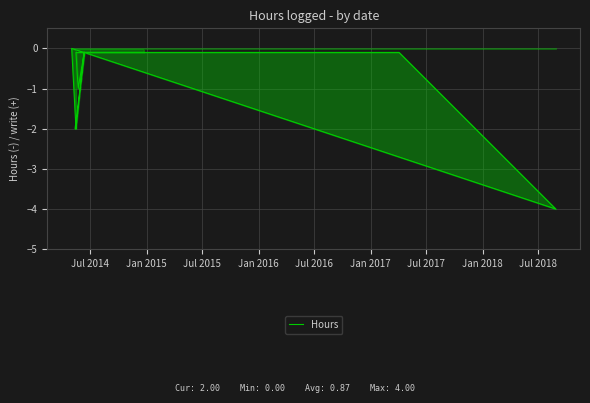

What is the minimum value shown in the chart?

-4.0